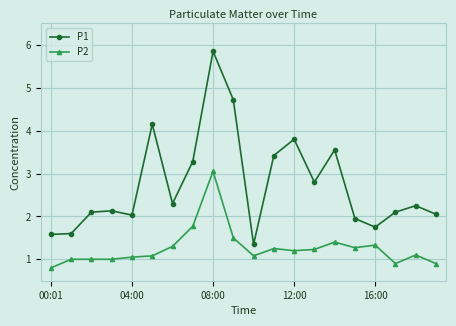

What is the sum of all P1 values?

54.8